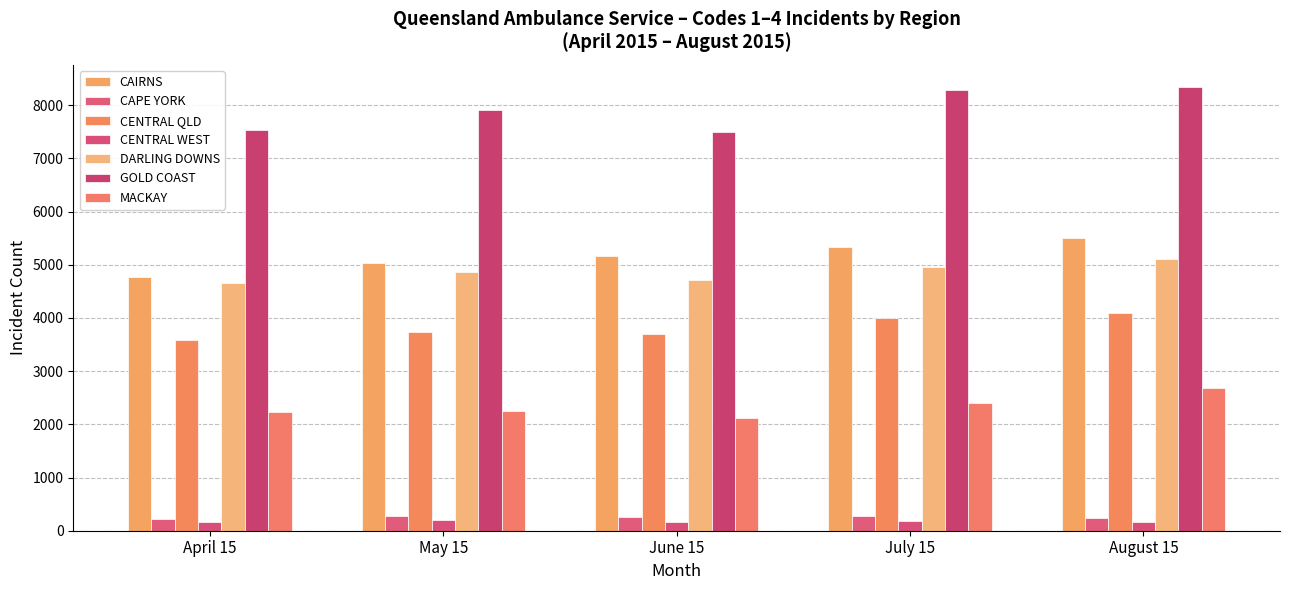

What are all the series names shown in the legend?

CAIRNS, CAPE YORK, CENTRAL QLD, CENTRAL WEST, DARLING DOWNS, GOLD COAST, MACKAY